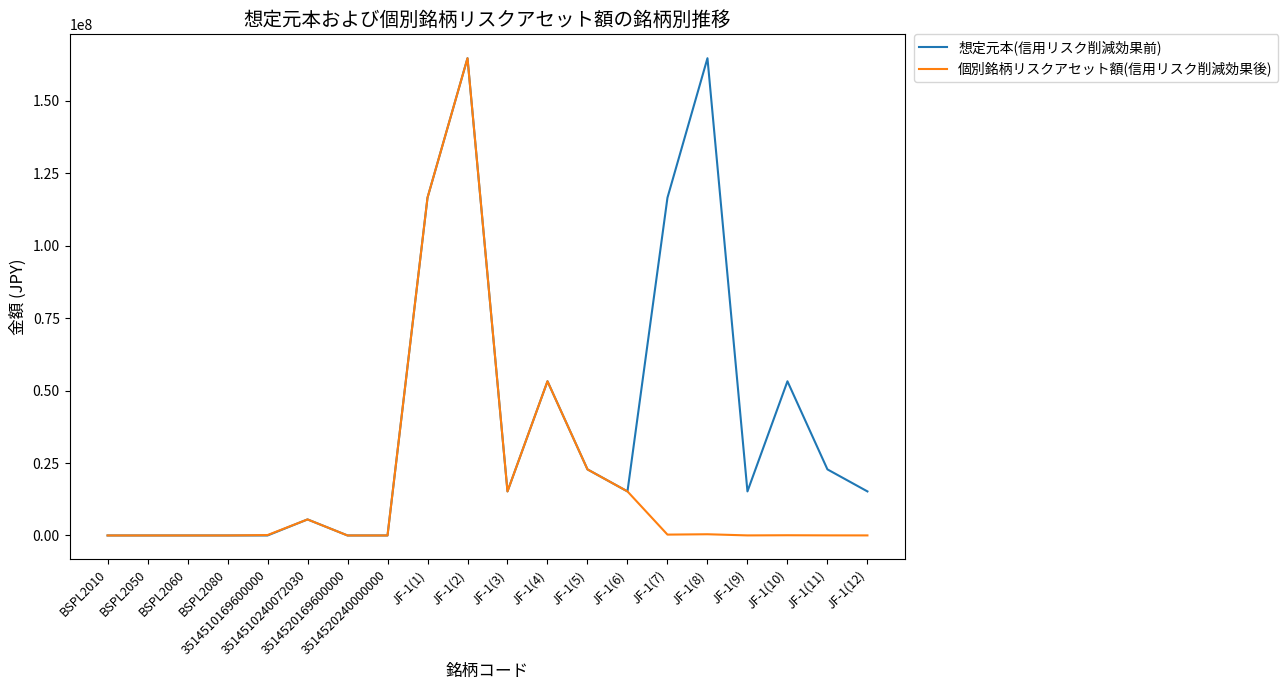

List the series in order of their overall mean, lowest first.

個別銘柄リスクアセット額(信用リスク削減効果後), 想定元本(信用リスク削減効果前)